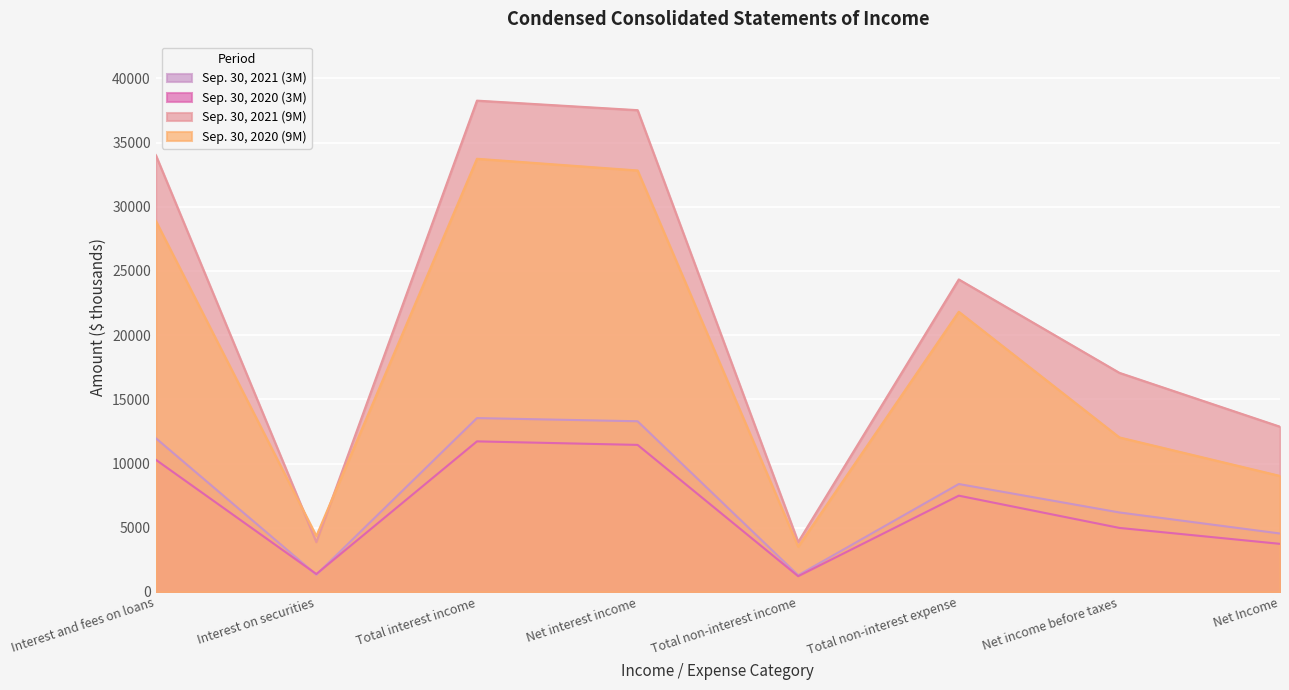

True or false: Sep. 30, 2021 (3M) and Sep. 30, 2021 (9M) intersect in this chart.

False